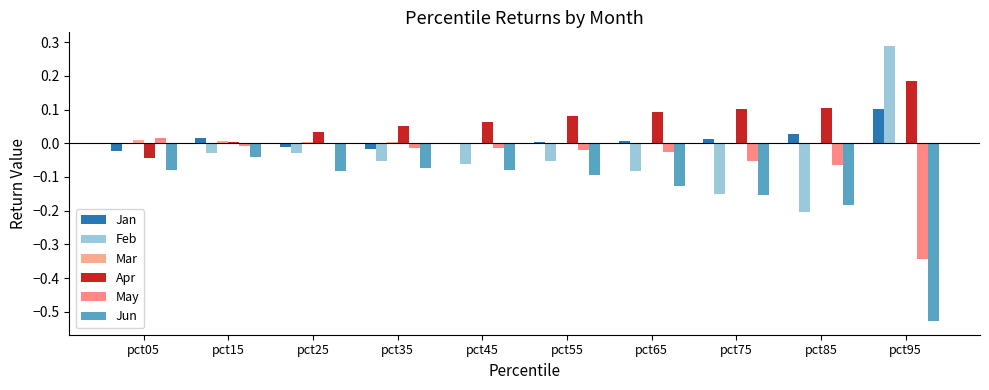

Does the chart contain stacked bars?

No